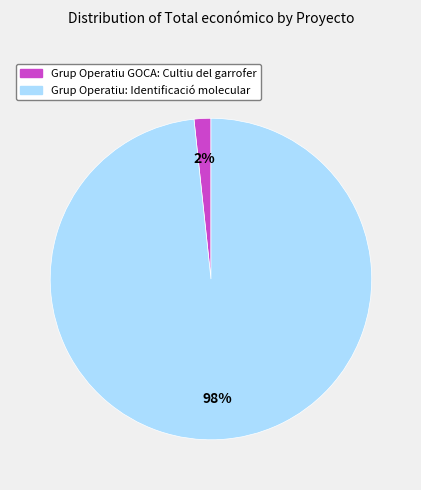

Between Grup Operatiu GOCA: Cultiu del garrofer and Grup Operatiu: Identificació molecular, which is larger?

Grup Operatiu: Identificació molecular